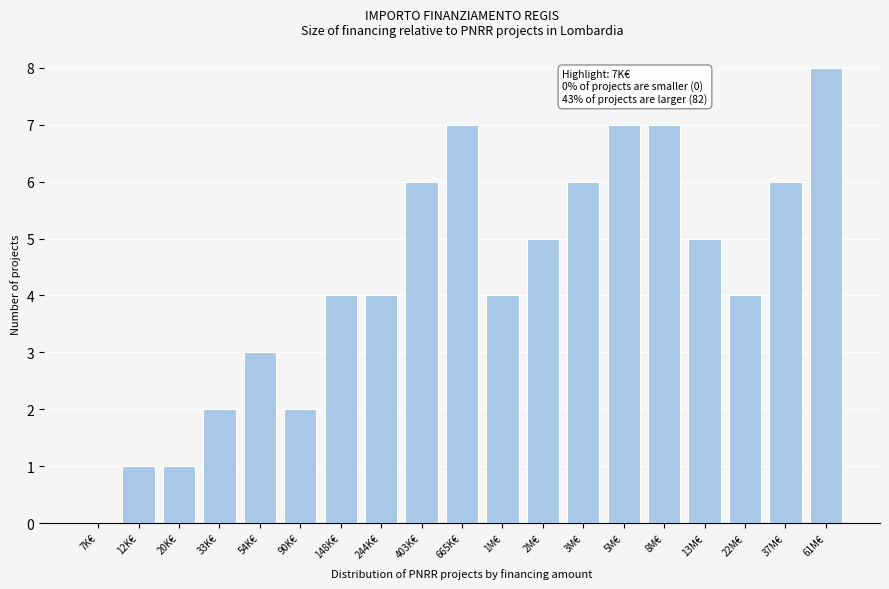

Reading left to right, what are all the values shown in this chart?

7K€=0	12K€=1	20K€=1	33K€=2	54K€=3	90K€=2	148K€=4	244K€=4	403K€=6	665K€=7	1M€=4	2M€=5	3M€=6	5M€=7	8M€=7	13M€=5	22M€=4	37M€=6	61M€=8